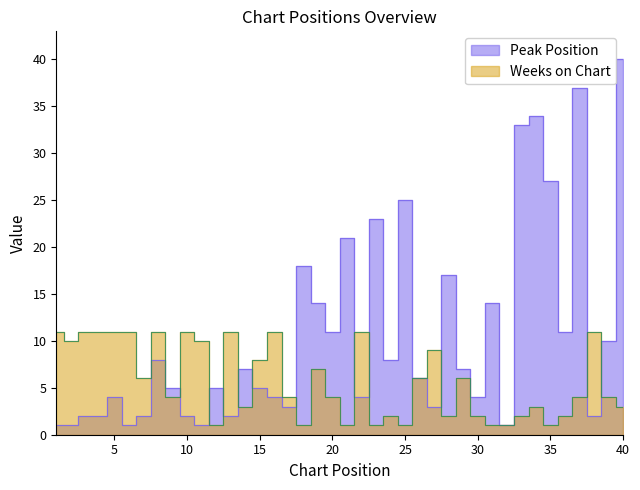

Reading right to left, extract all data points from this chart.

Peak Position: 40	10	2	37	11	27	34	33	1	14	4	7	17	3	6	25	8	23	4	21	11	14	18	3	4	5	7	2	5	1	2	5	8	2	1	4	2	2	1	1
Weeks on Chart: 3	4	11	4	2	1	3	2	1	1	2	6	2	9	6	1	2	1	11	1	4	7	1	4	11	8	3	11	1	10	11	4	11	6	11	11	11	11	10	11